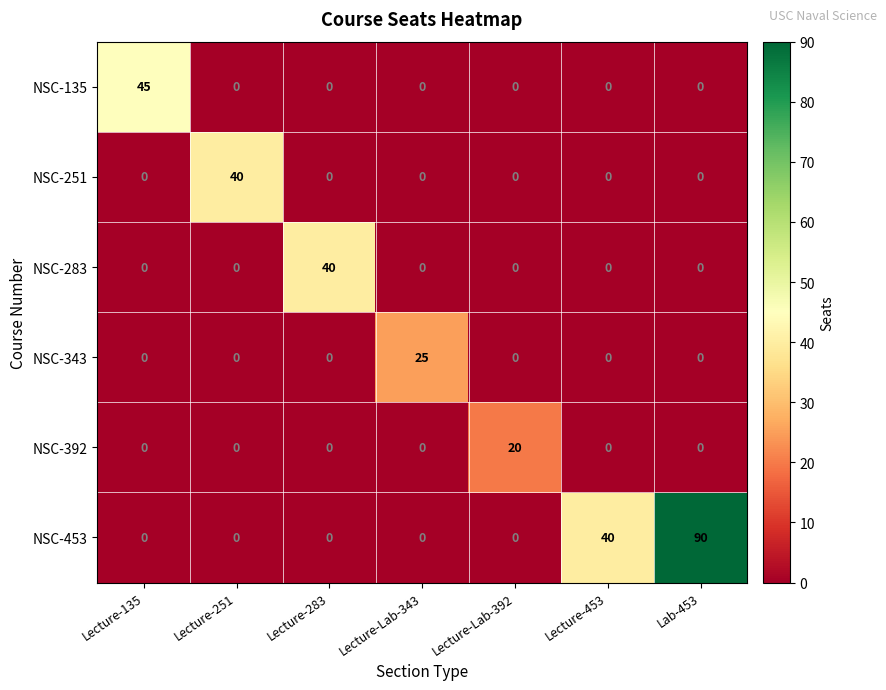

Which series changed the most between Lecture-283 and Lab-453?

NSC-453